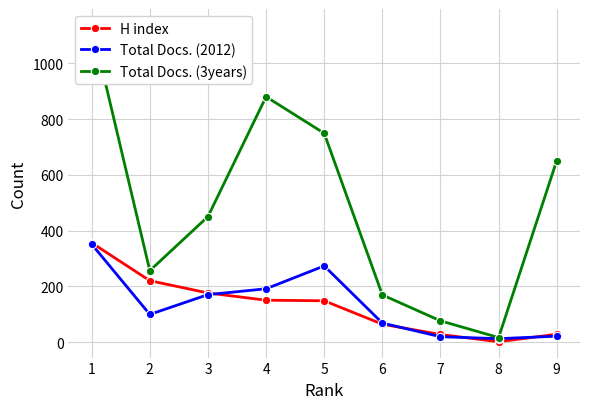

The value of H index at 9 is 6. True or false?

False